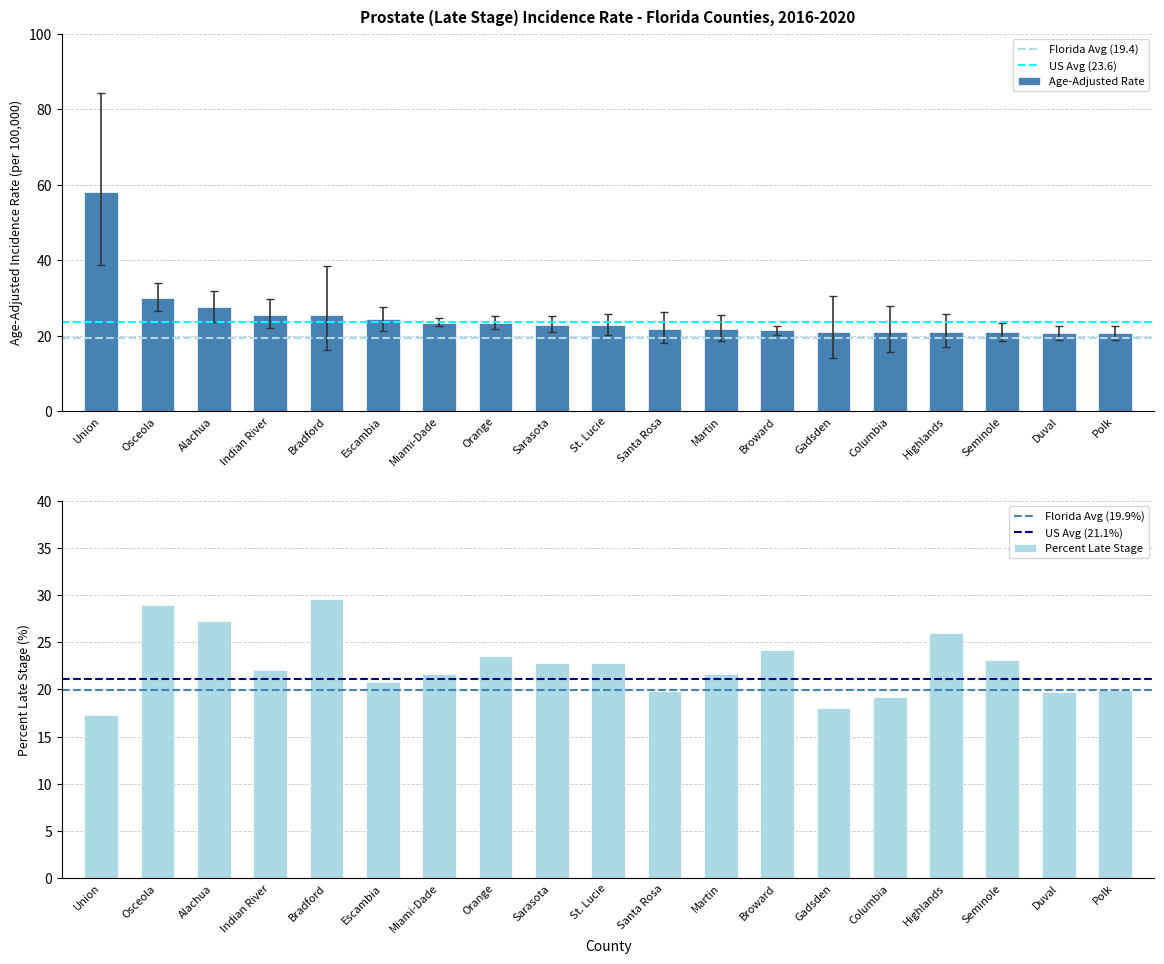

What is the value of the Age-Adjusted Rate bar at the 13th from the left?

21.4